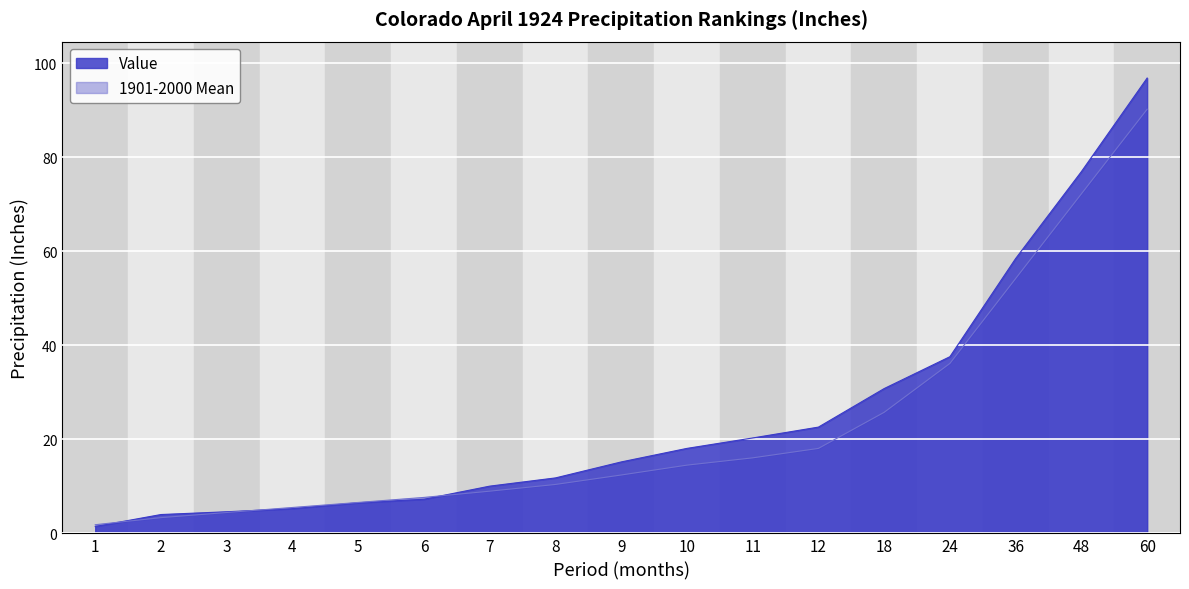

How many lines are shown in the chart?

2